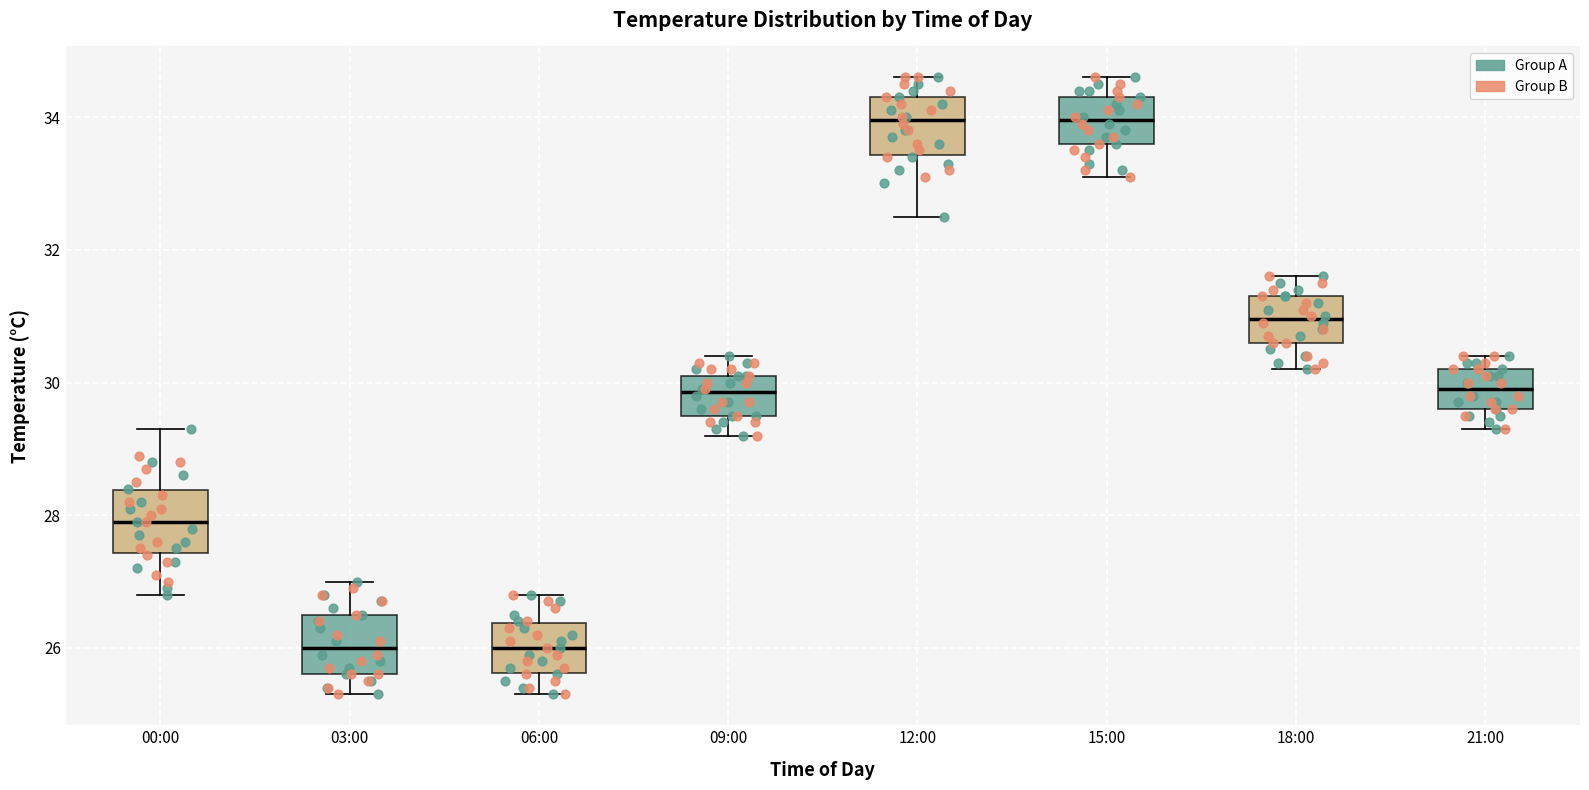

Where does the lower whisker of the box for 21:00 end on the y-axis? The values are not printed on the chart, so give them approximately, as read against the axis.

29.4